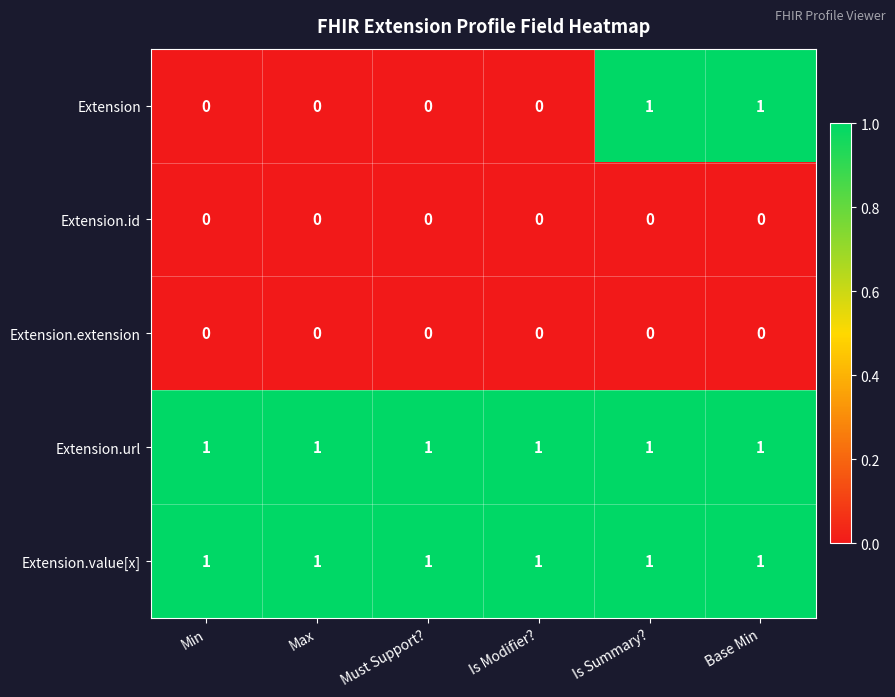

What is the spread (max minus min) of values at Min?

1